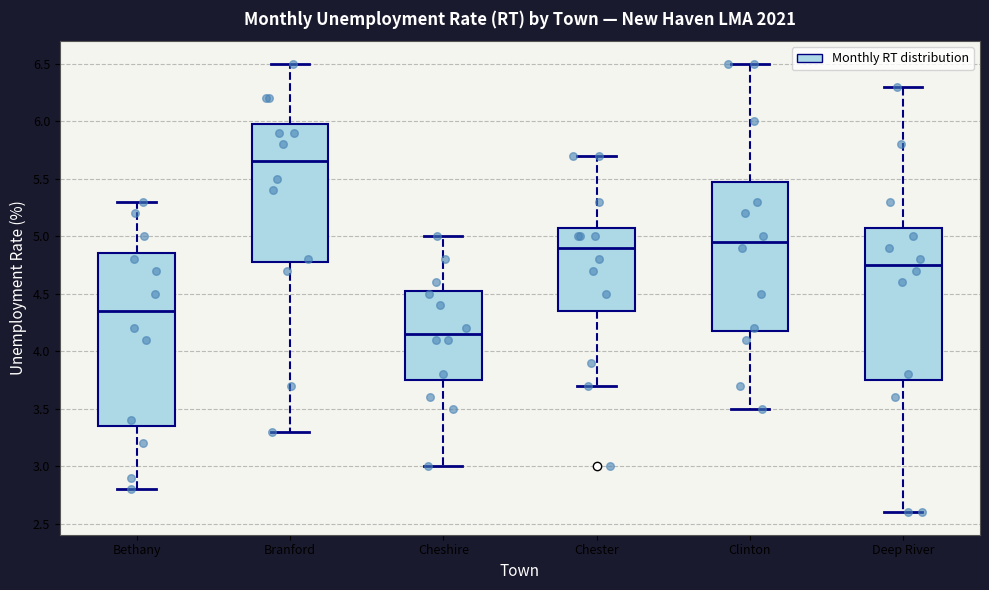

Which box's median line is the highest?

Branford